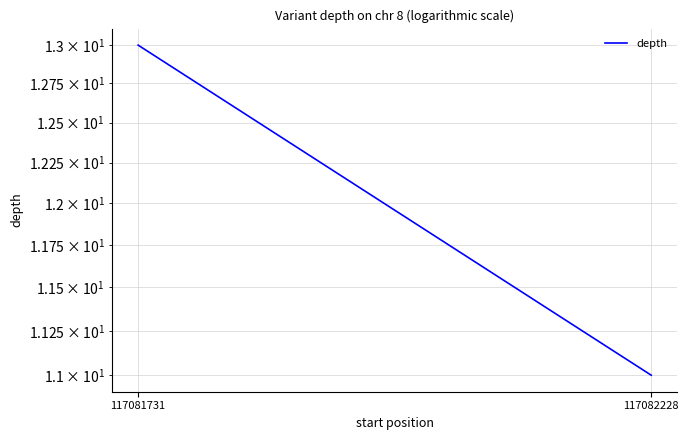

How many data points are less than 13?

1